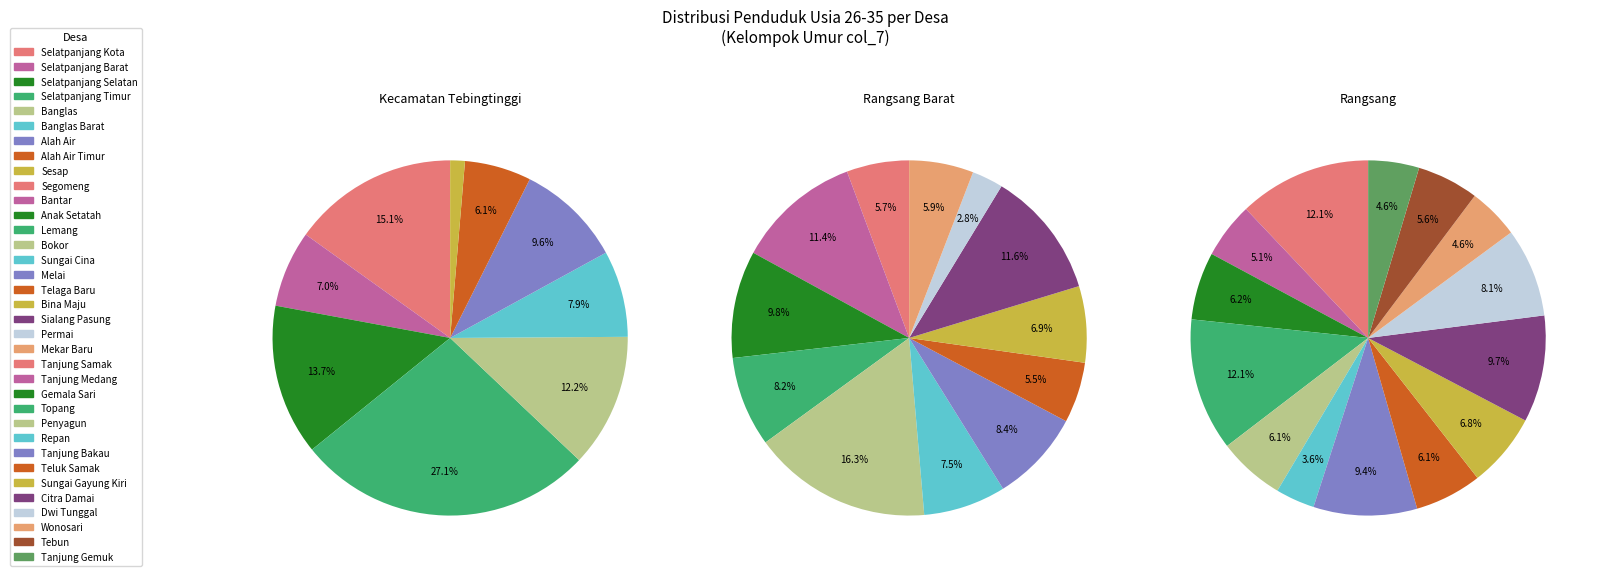

Which slice is the largest?

Kecamatan Tebingtinggi